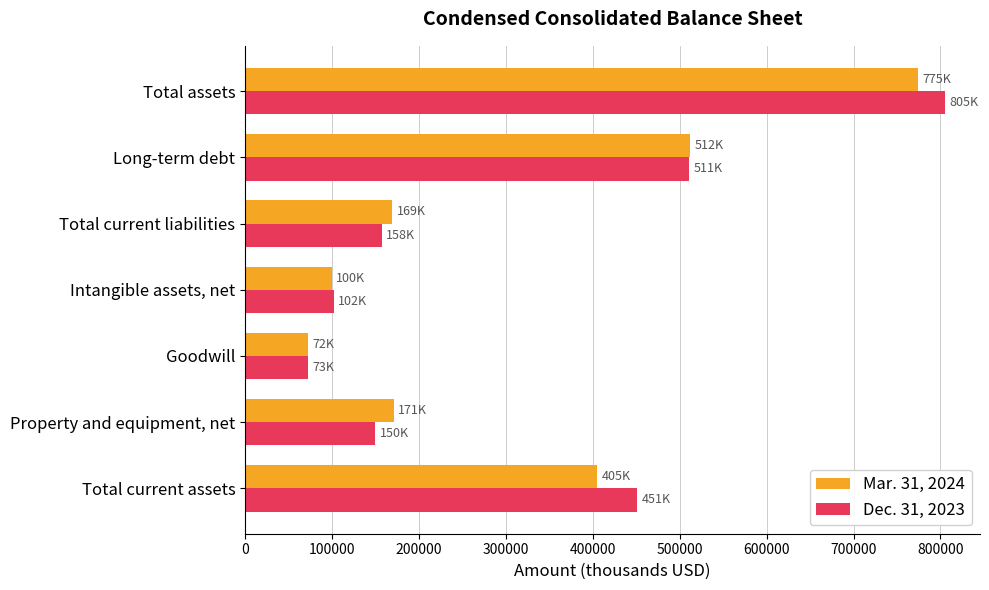

Which series has the largest range (max minus min)?

Dec. 31, 2023